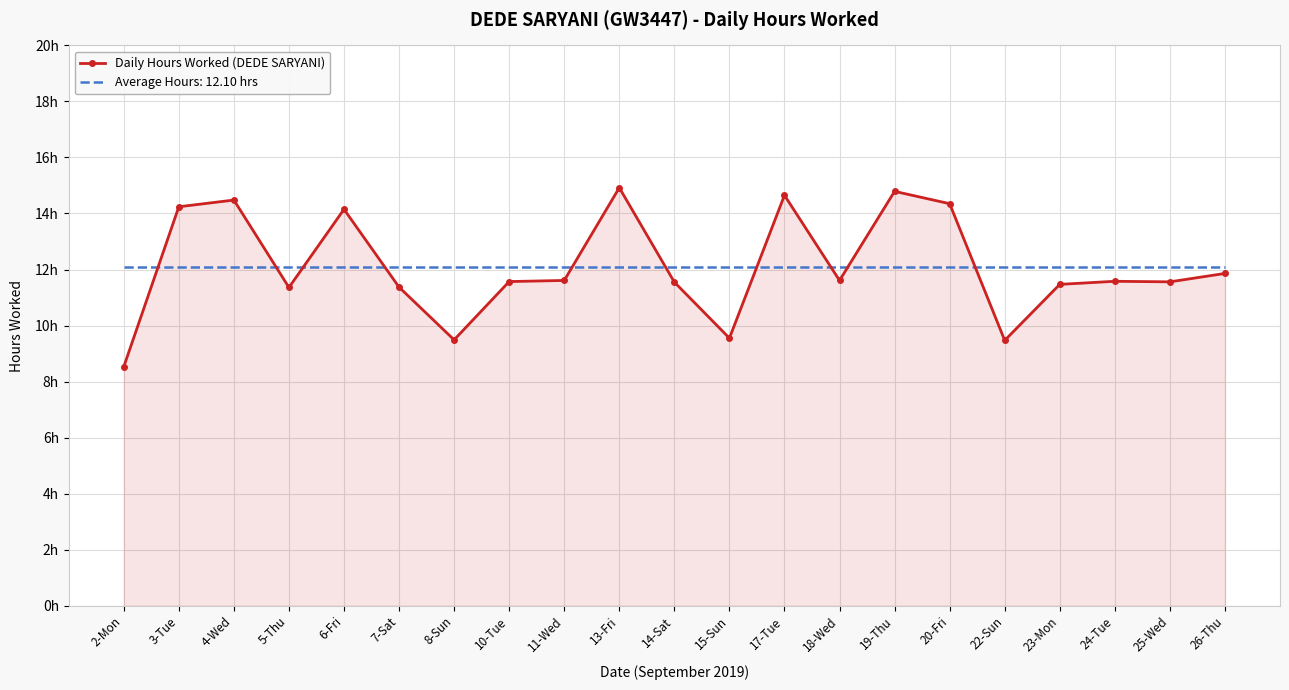

Reading right to left, extract all data points from this chart.

26-Thu=11.9	25-Wed=11.6	24-Tue=11.6	23-Mon=11.5	22-Sun=9.5	20-Fri=14.3	19-Thu=14.8	18-Wed=11.6	17-Tue=14.7	15-Sun=9.6	14-Sat=11.6	13-Fri=14.9	11-Wed=11.6	10-Tue=11.6	8-Sun=9.5	7-Sat=11.4	6-Fri=14.2	5-Thu=11.4	4-Wed=14.5	3-Tue=14.2	2-Mon=8.5